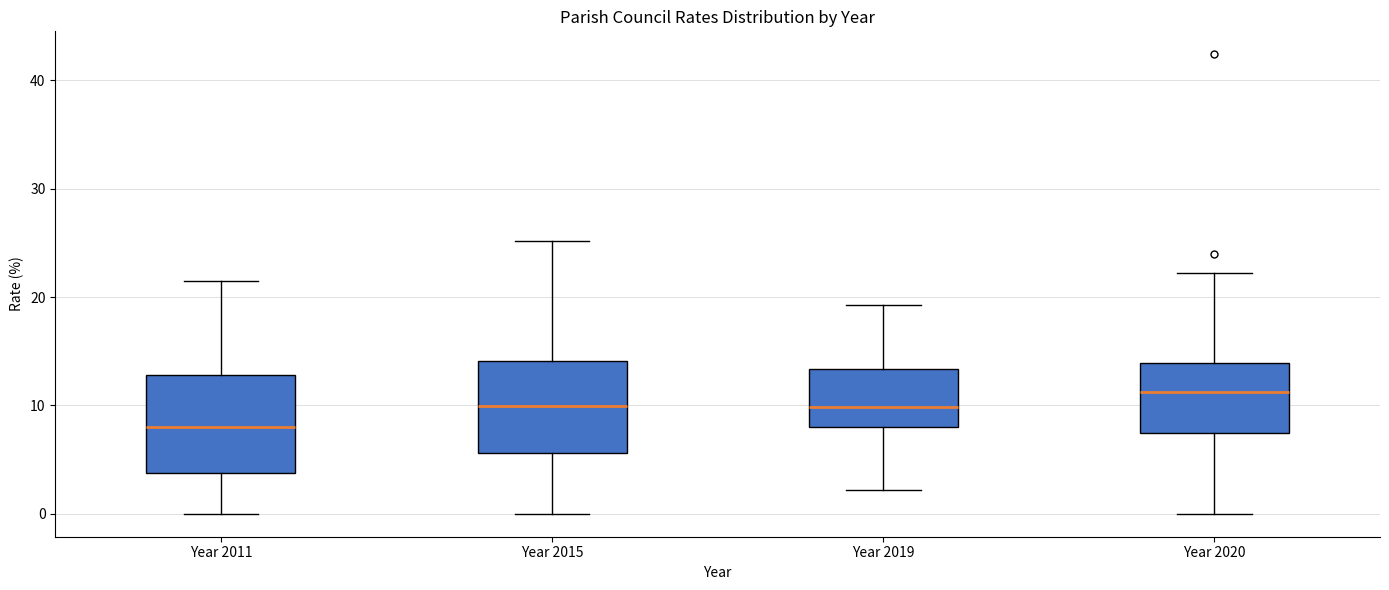

Reading left to right, read every box against the y-axis: the position of its median line, the range the box covers, and the ends of its whiskers. The values are not printed on the chart, so give them approximately, as read against the axis.

Year 2011: median 8, box 4 to 13, whiskers 0 to 22
Year 2015: median 10, box 6 to 14, whiskers 0 to 25
Year 2019: median 10, box 8 to 13, whiskers 2 to 19
Year 2020: median 11, box 7 to 14, whiskers 0 to 22